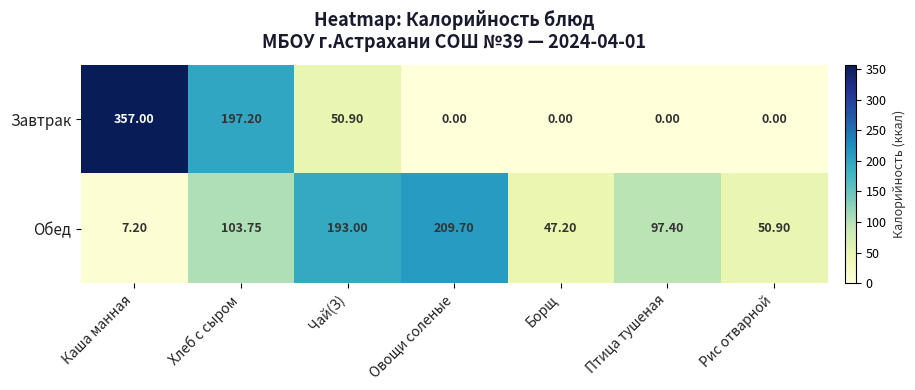

At Каша манная, list the series in order from smallest to largest.

Обед, Завтрак